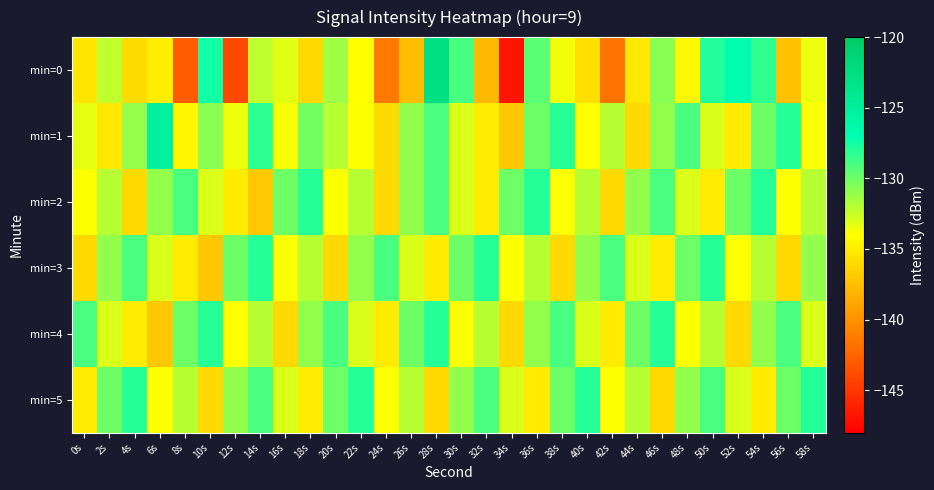

Which has a higher value, 14s or 50s?

50s